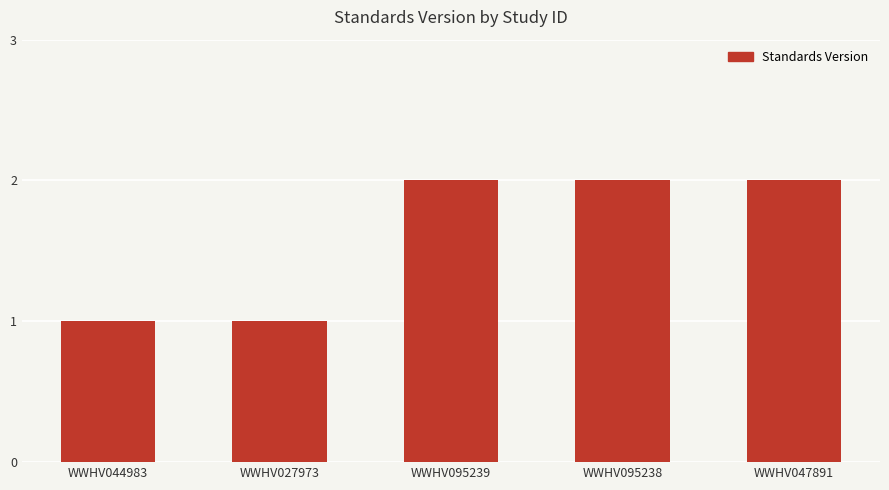

How many distinct data groups are displayed?

1